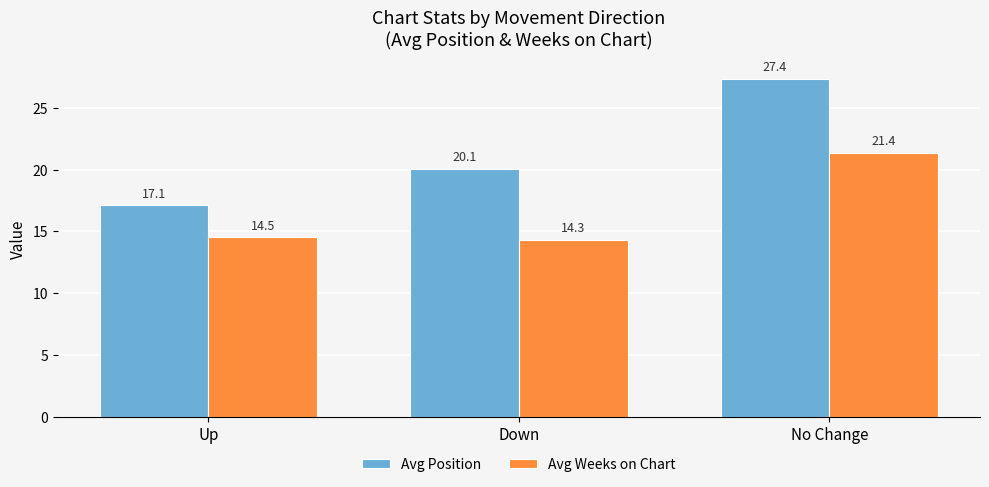

At which category is the sum across all series the highest?

No Change